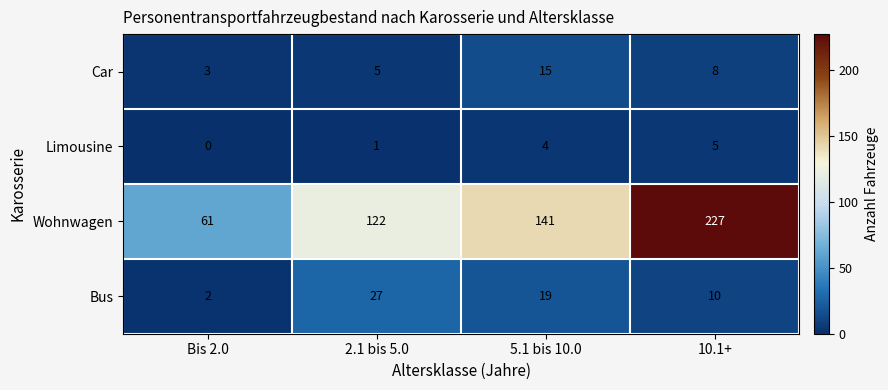

Between Bis 2.0 and 5.1 bis 10.0, which series saw the biggest shift?

Wohnwagen